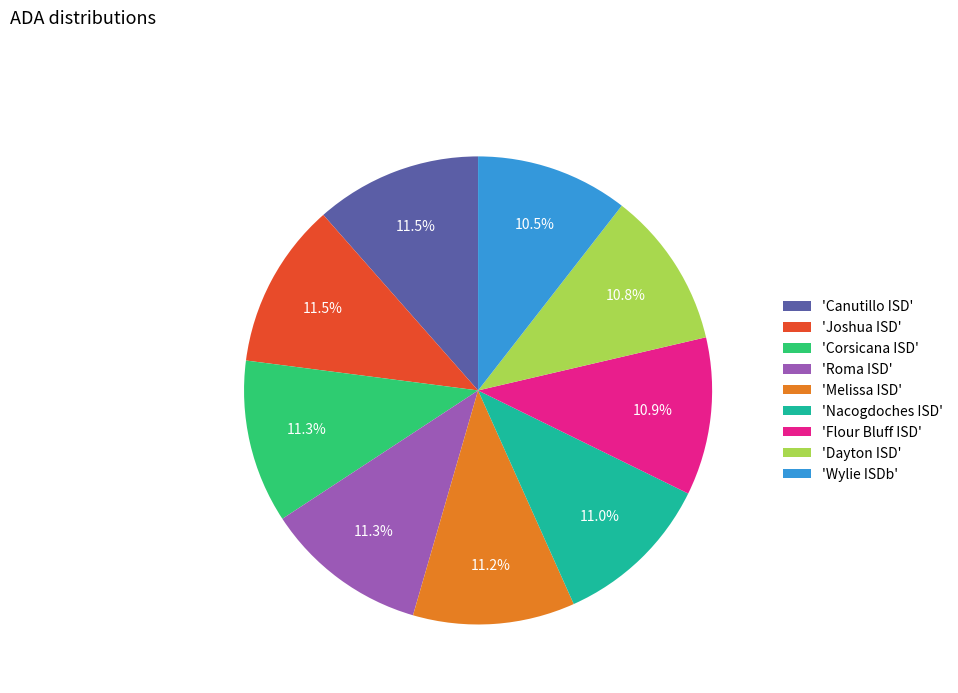

Is the sum of 'Wylie ISDb' and 'Nacogdoches ISD' greater than half?

No